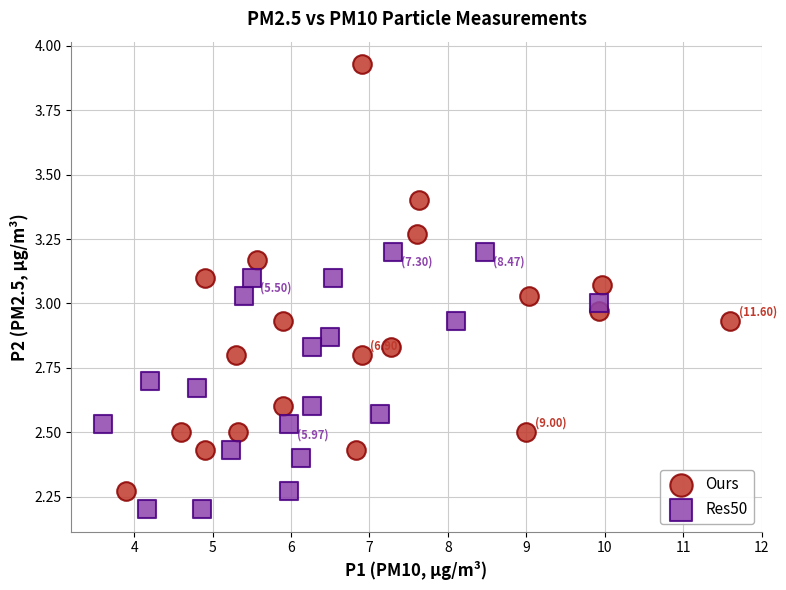

Which series reaches the maximum Y coordinate?

Ours